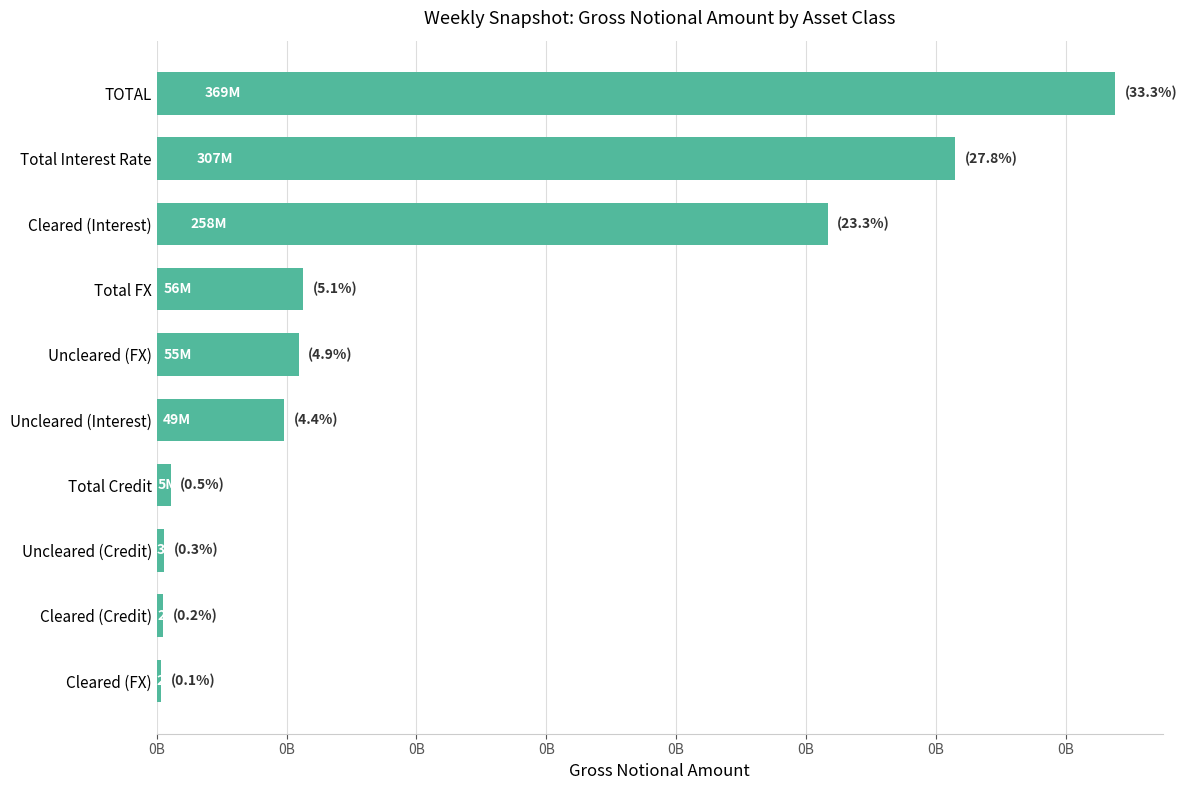

At which label is the value closest to 185305331?

Cleared (Interest)